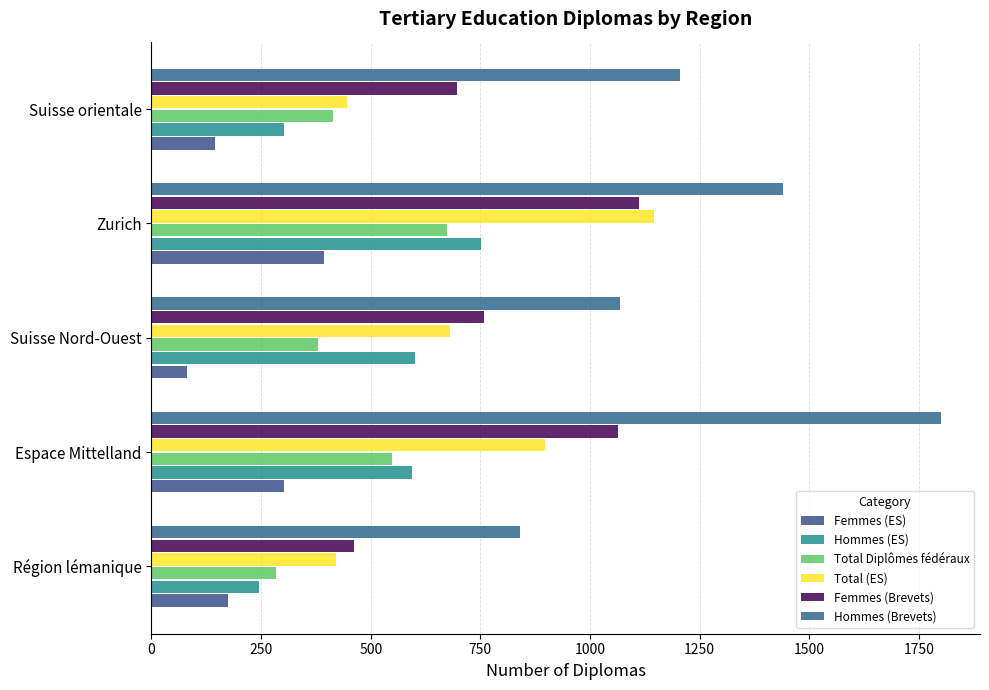

How many series are shown in this chart?

6